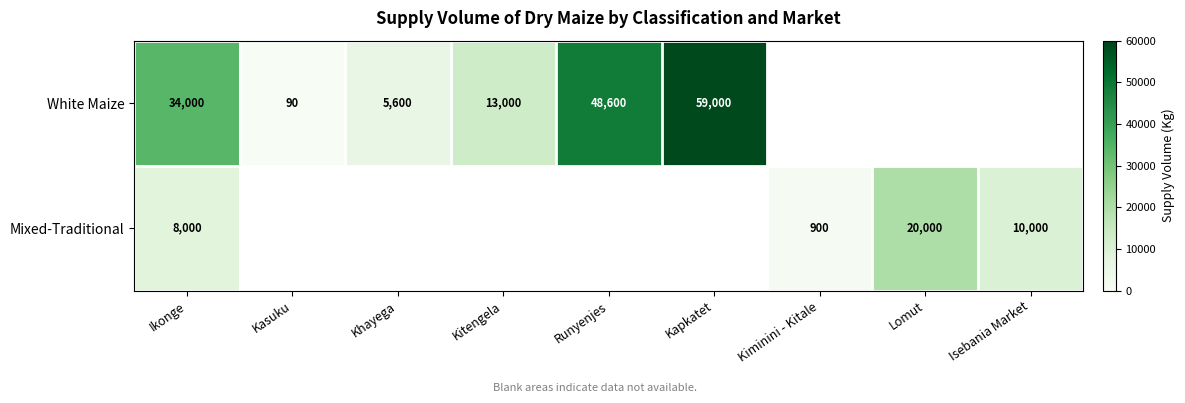

The White Maize series shows 1728 at Khayega. True or false?

False